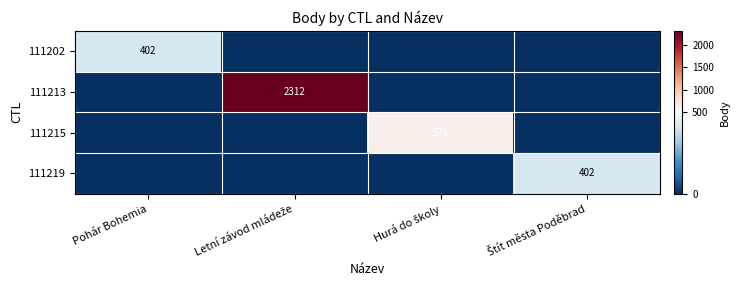

What is the maximum value shown in the chart?

2312